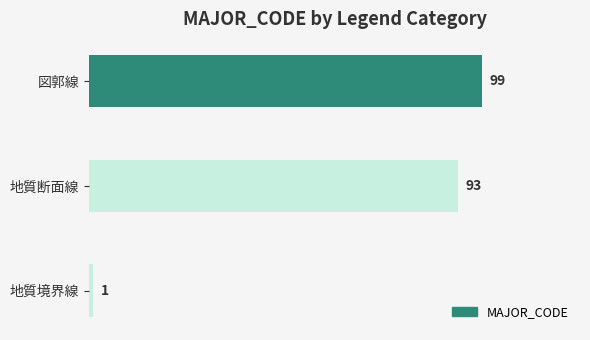

How many data points are less than 93?

1